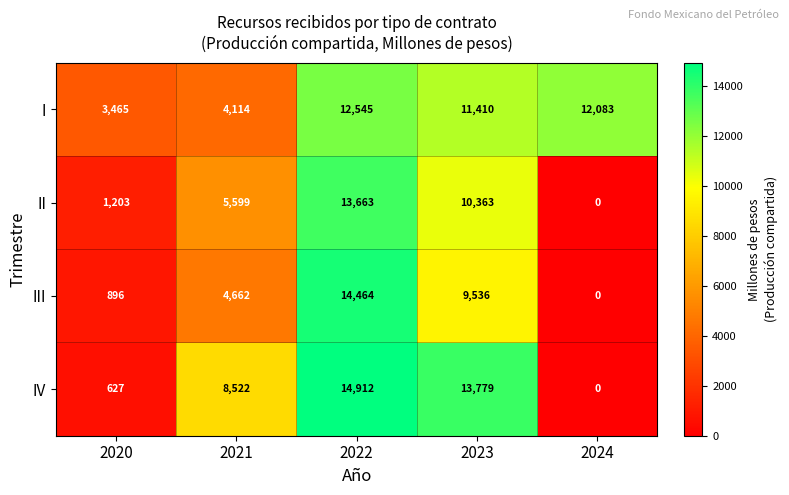

Rank the series at 2022 from highest to lowest value.

IV, III, II, I